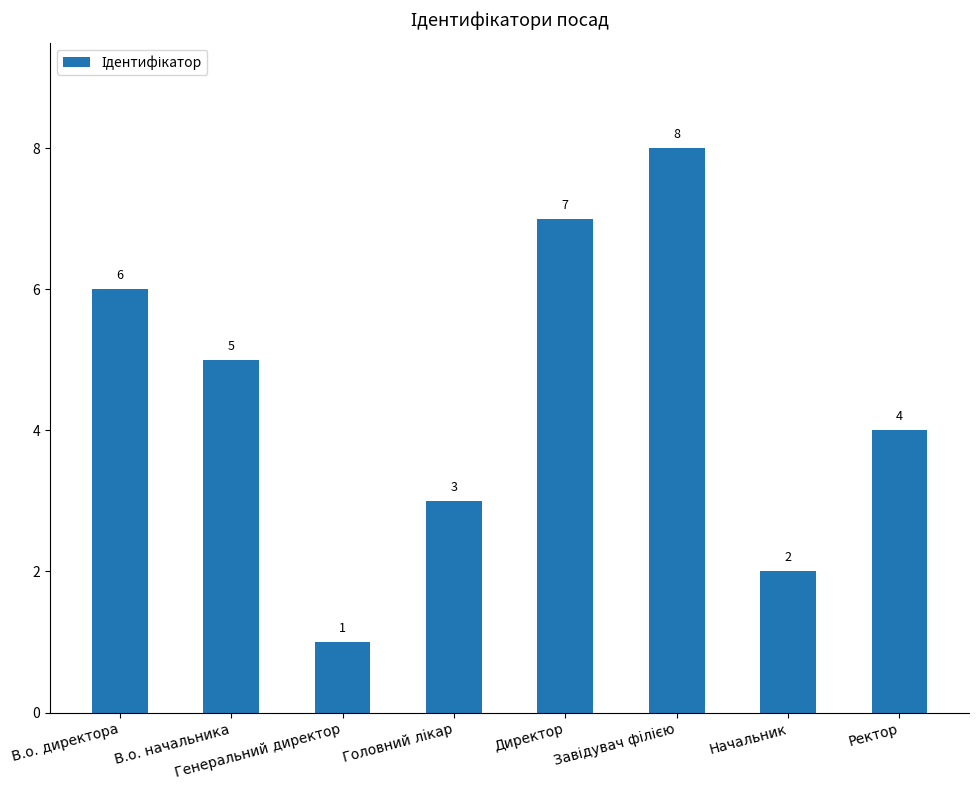

Reading left to right, what are all the values shown in this chart?

6	5	1	3	7	8	2	4